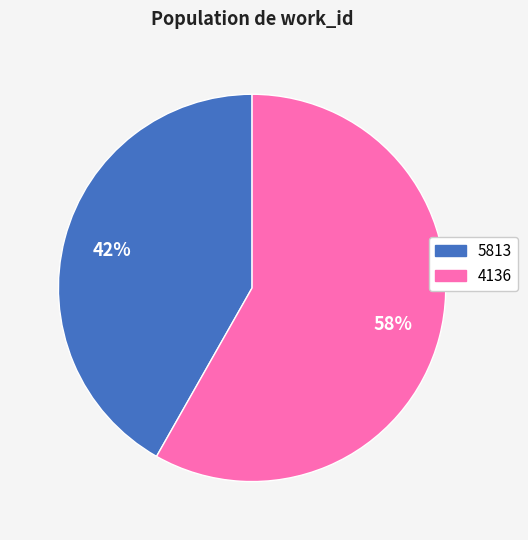

Do 4136 and 5813 together represent more than half of the pie?

Yes